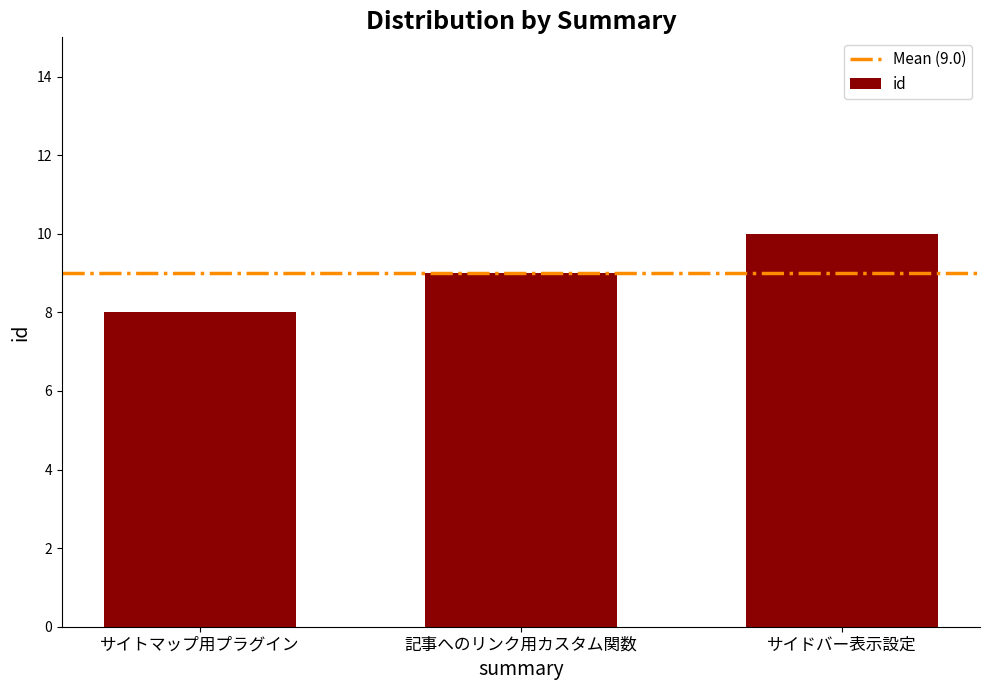

How many bars are there in total?

3